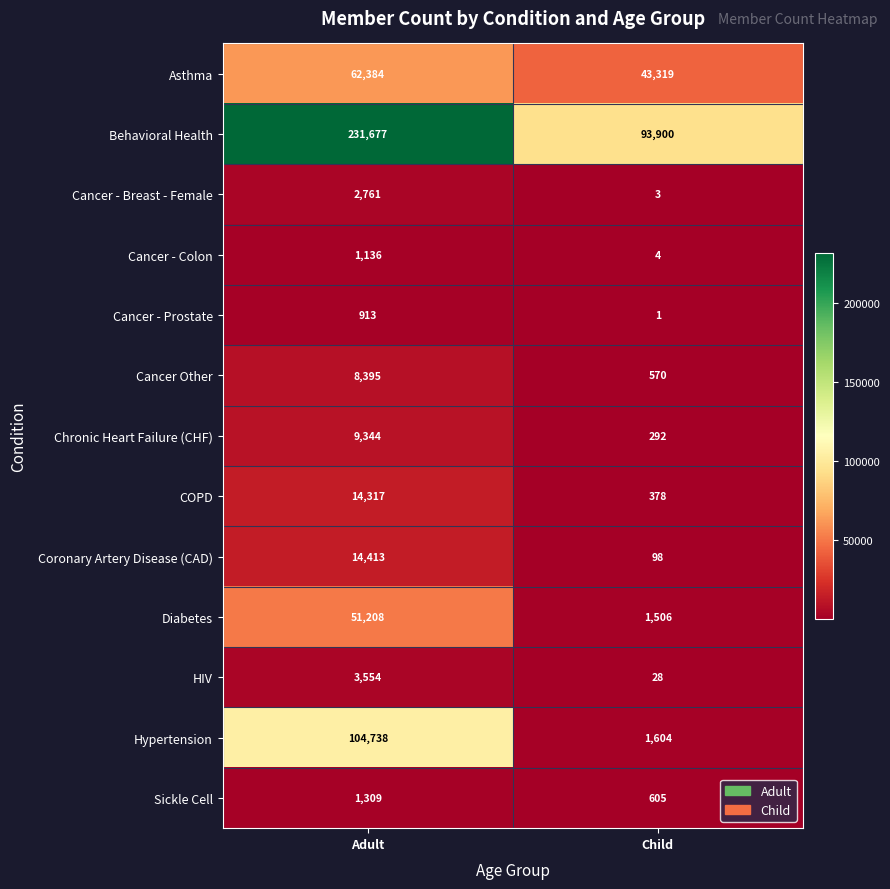

Reading left to right, what are all the values shown in this chart?

Asthma: Adult=62384	Child=43319
Behavioral Health: Adult=231677	Child=93900
Cancer - Breast - Female: Adult=2761	Child=3
Cancer - Colon: Adult=1136	Child=4
Cancer - Prostate: Adult=913	Child=1
Cancer Other: Adult=8395	Child=570
Chronic Heart Failure (CHF): Adult=9344	Child=292
COPD: Adult=14317	Child=378
Coronary Artery Disease (CAD): Adult=14413	Child=98
Diabetes: Adult=51208	Child=1506
HIV: Adult=3554	Child=28
Hypertension: Adult=104738	Child=1604
Sickle Cell: Adult=1309	Child=605